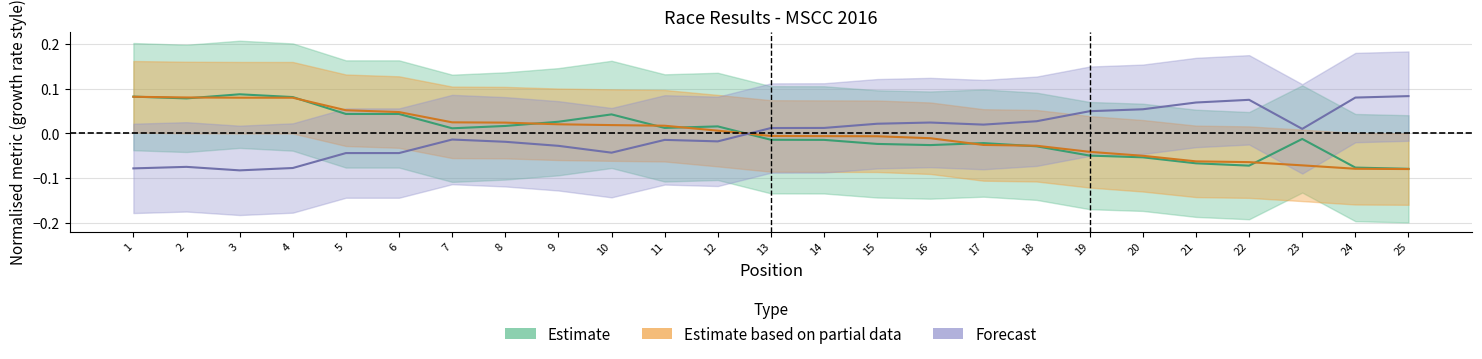

True or false: Best Lap time and Best Speed cross at least once.

True